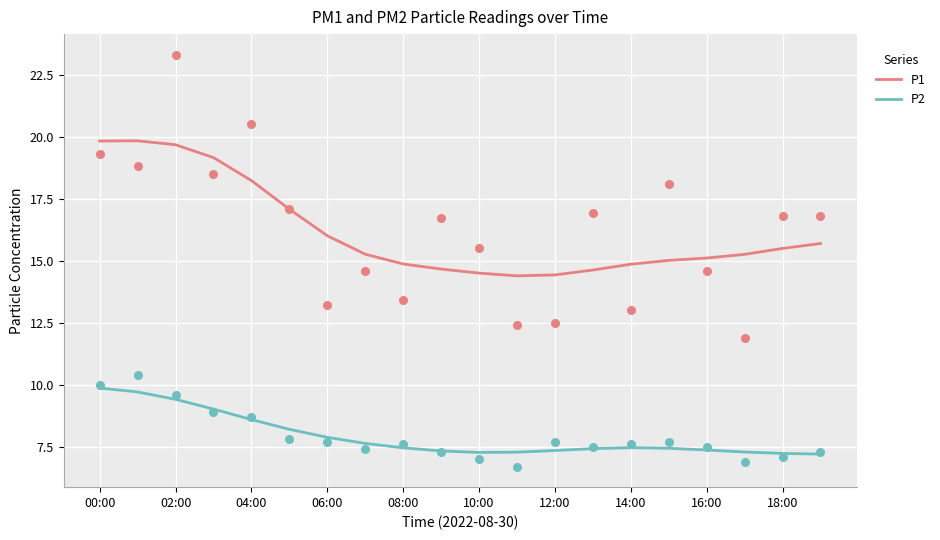

At which category is the sum across all series the highest?

00:00